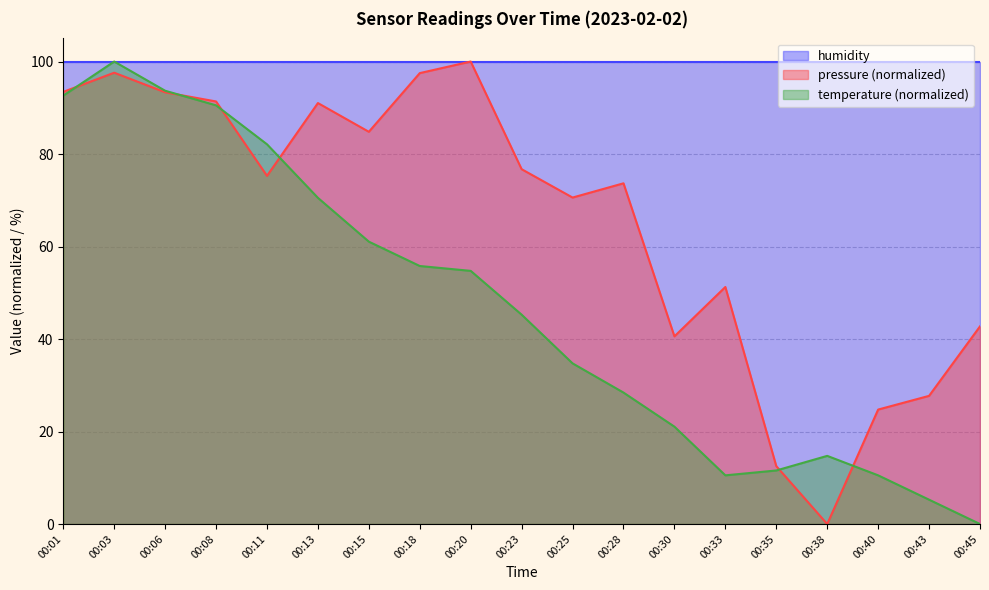

True or false: pressure (normalized) has a value of 51.3 at 00:33.

True